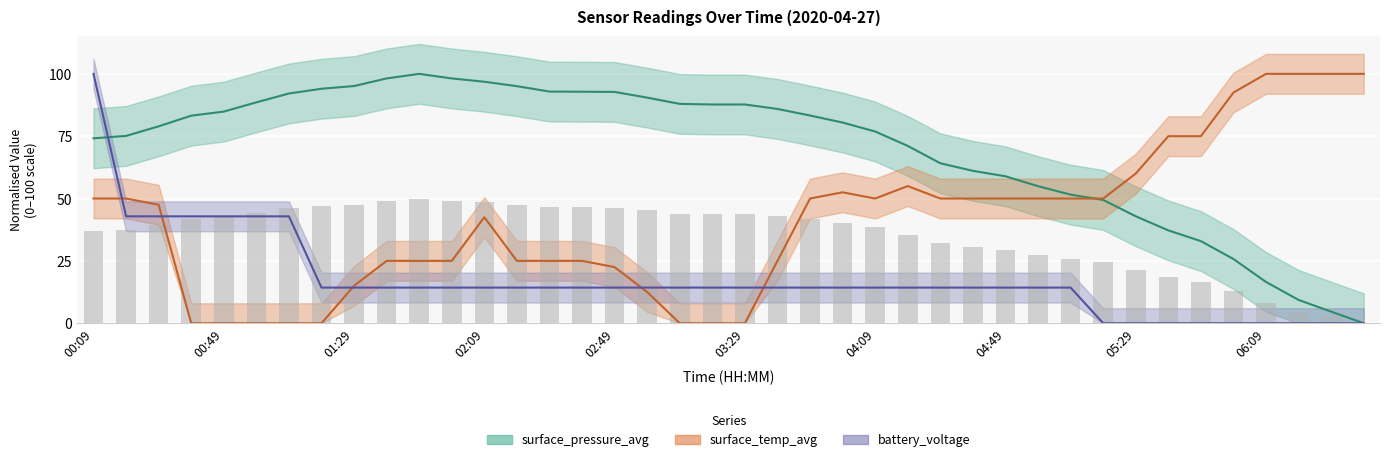

What is the maximum value for battery_voltage?

100.0